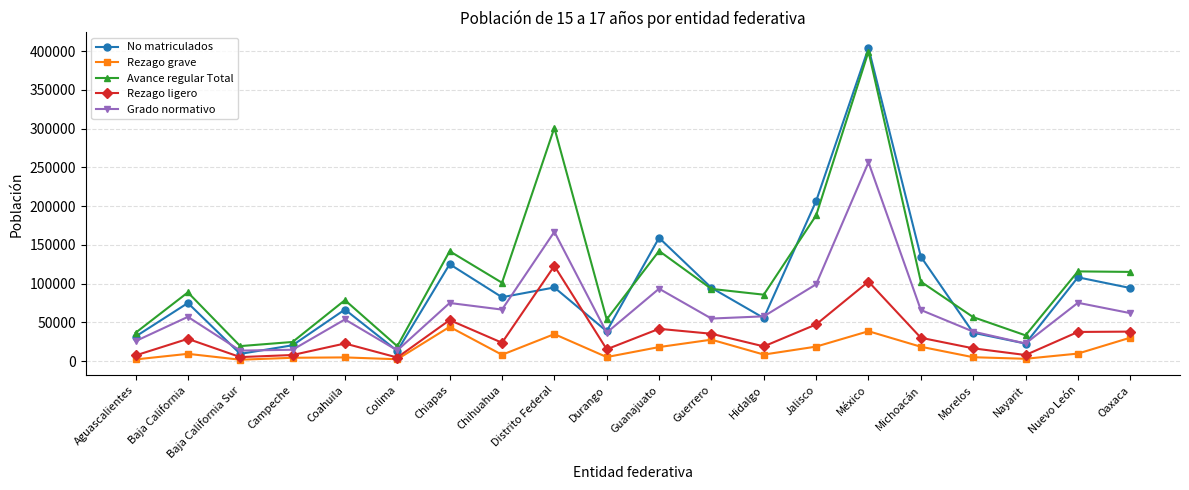

True or false: Rezago grave has more than 2 points higher than both neighbors.

True